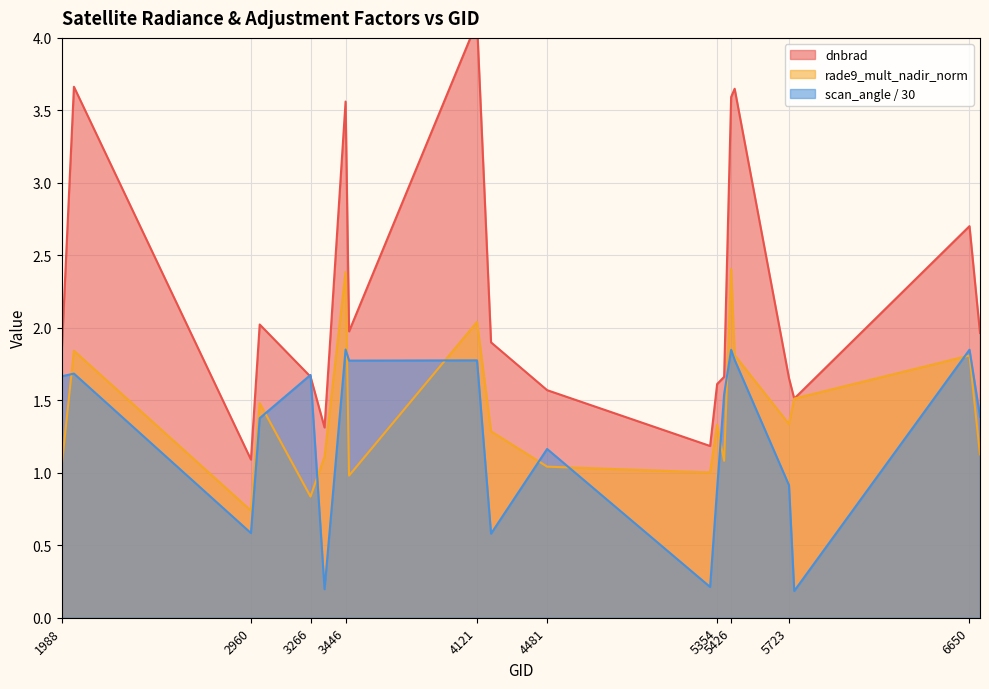

Between 5318 and 3338, which is larger?

3338